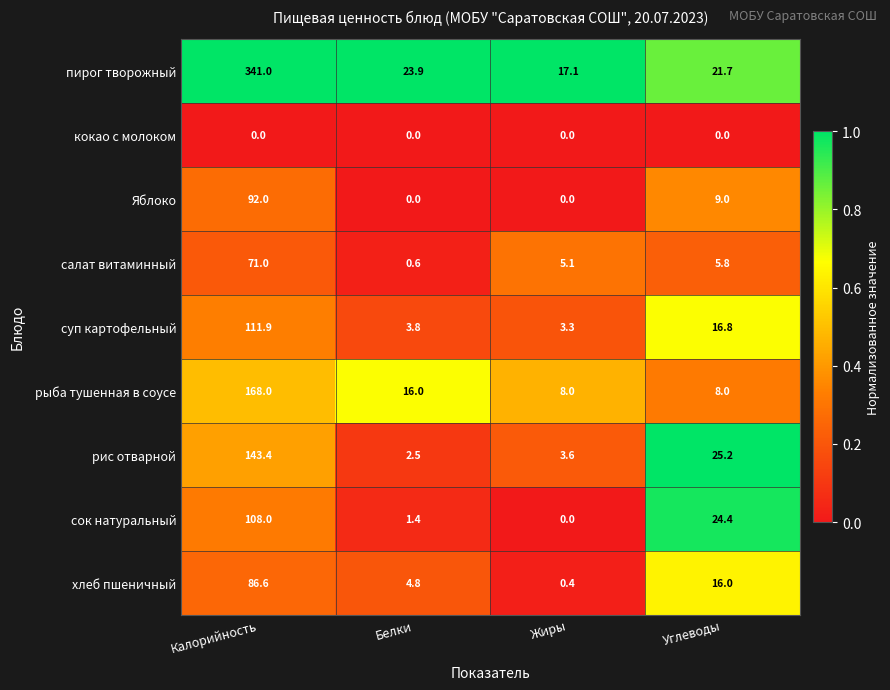

Rank the series at Углеводы from highest to lowest value.

рис отварной, сок натуральный, пирог творожный, суп картофельный, хлеб пшеничный, Яблоко, рыба тушенная в соусе, салат витаминный, кокао с молоком